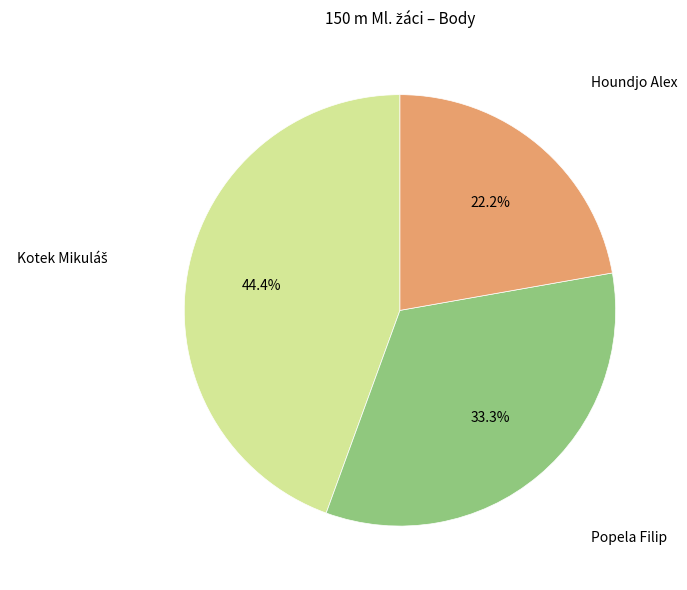

How many segments does this pie chart have?

3